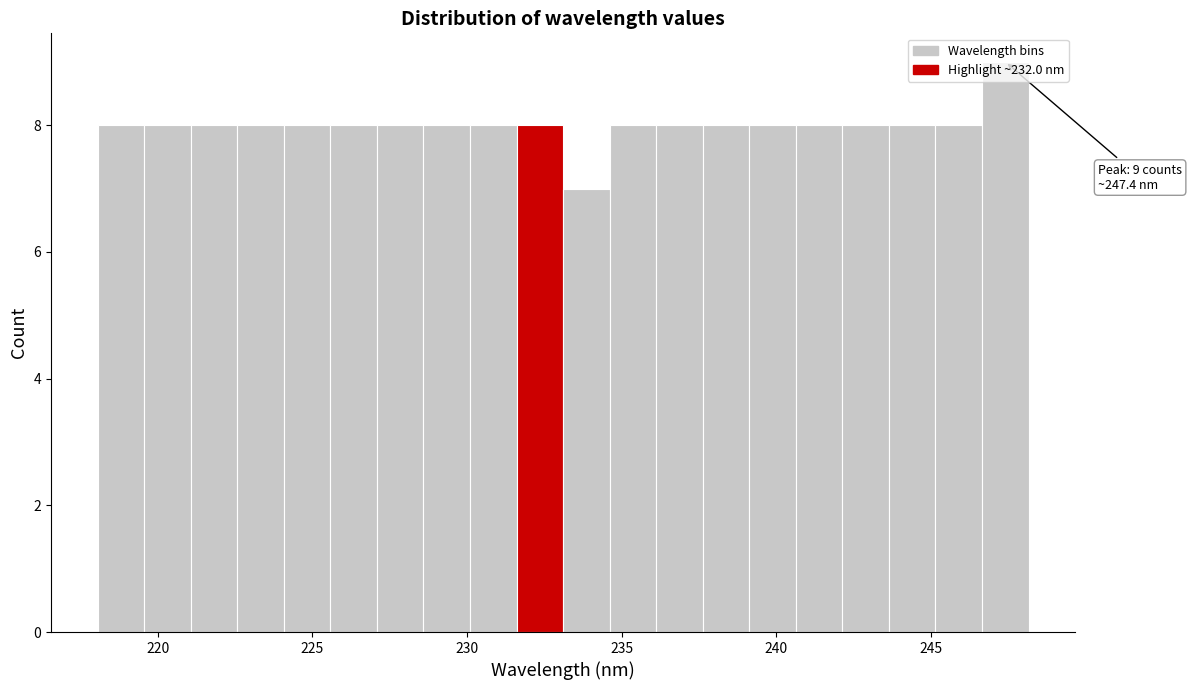

Read against the x-axis, roughly where is the centre of the tallest bar?

247.5